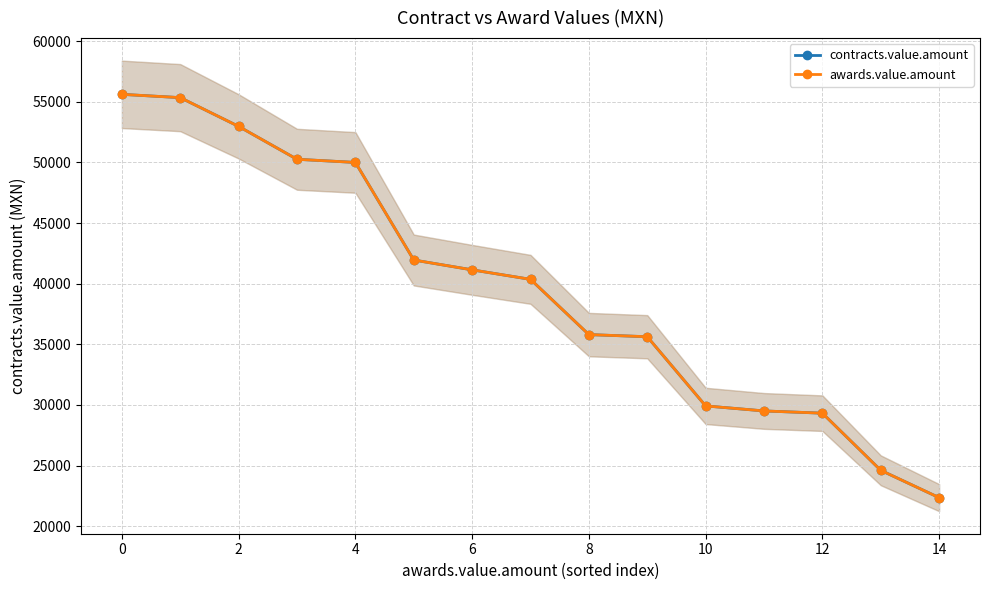

True or false: contracts.value.amount has a value of 29504.0 at 11.

True